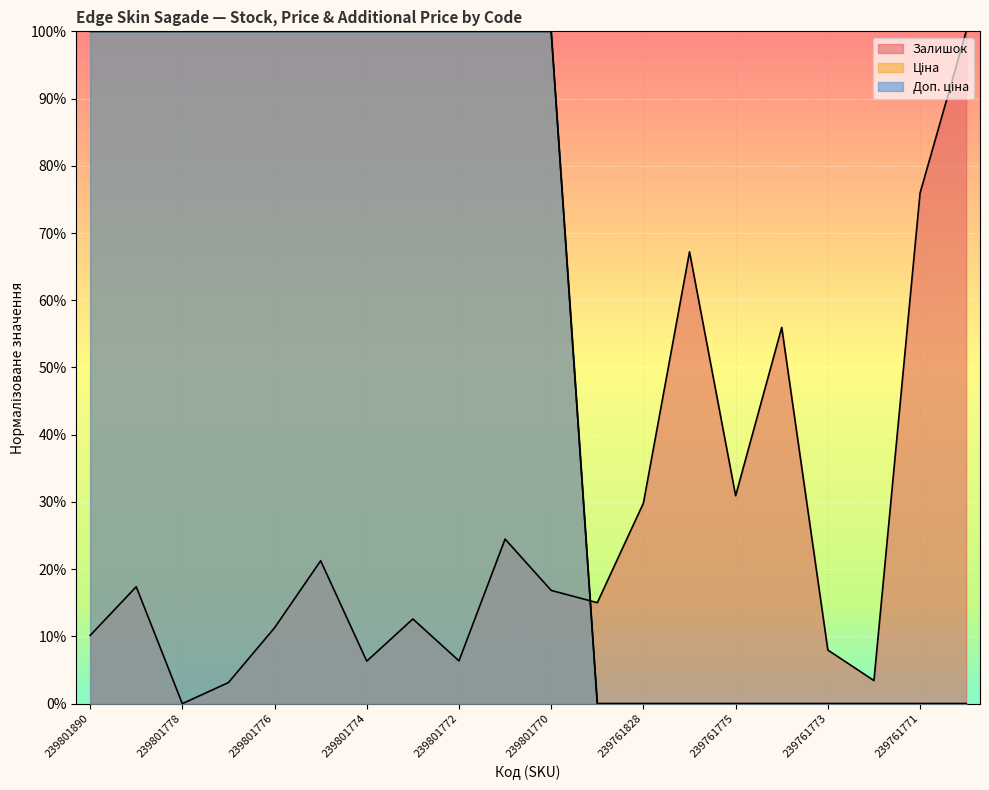

How many times do Залишок and Доп. ціна cross each other?

1